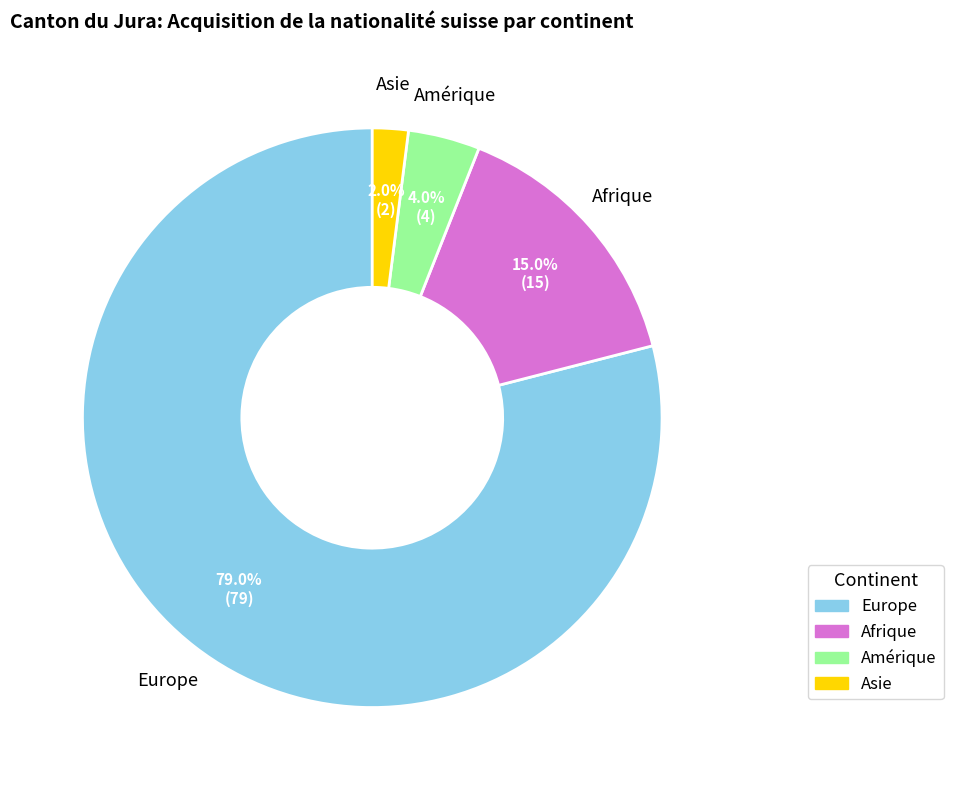

Is Europe the majority of the pie?

Yes